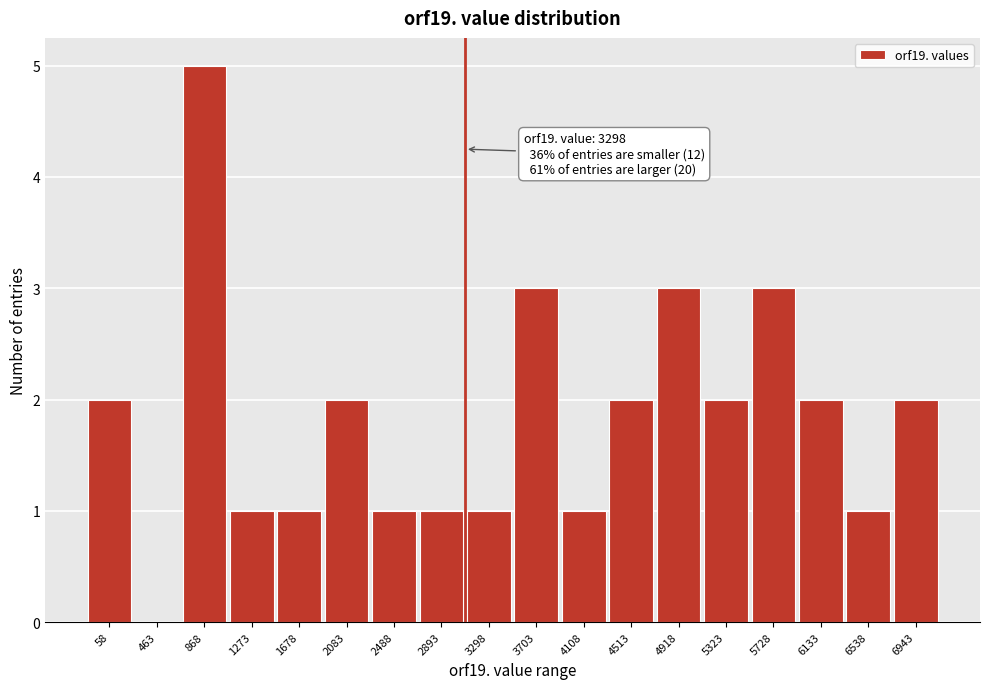

Reading right to left, extract all data points from this chart.

6943=2	6538=1	6133=2	5728=3	5323=2	4918=3	4513=2	4108=1	3703=3	3298=1	2893=1	2488=1	2083=2	1678=1	1273=1	868=5	463=0	58=2